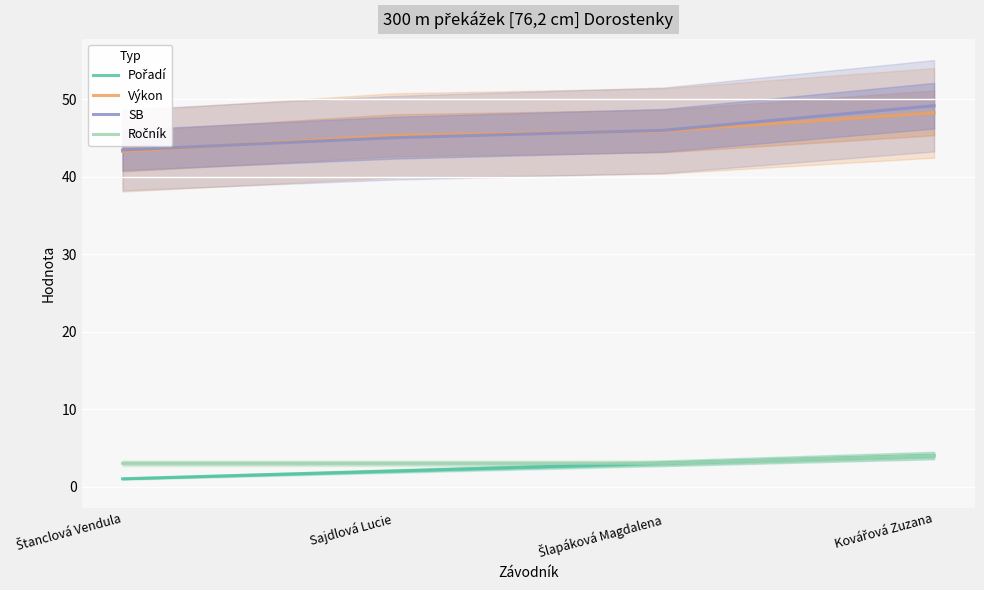

Is the value of Výkon at Sajdlová Lucie greater than the value of SB at Štanclová Vendula?

Yes